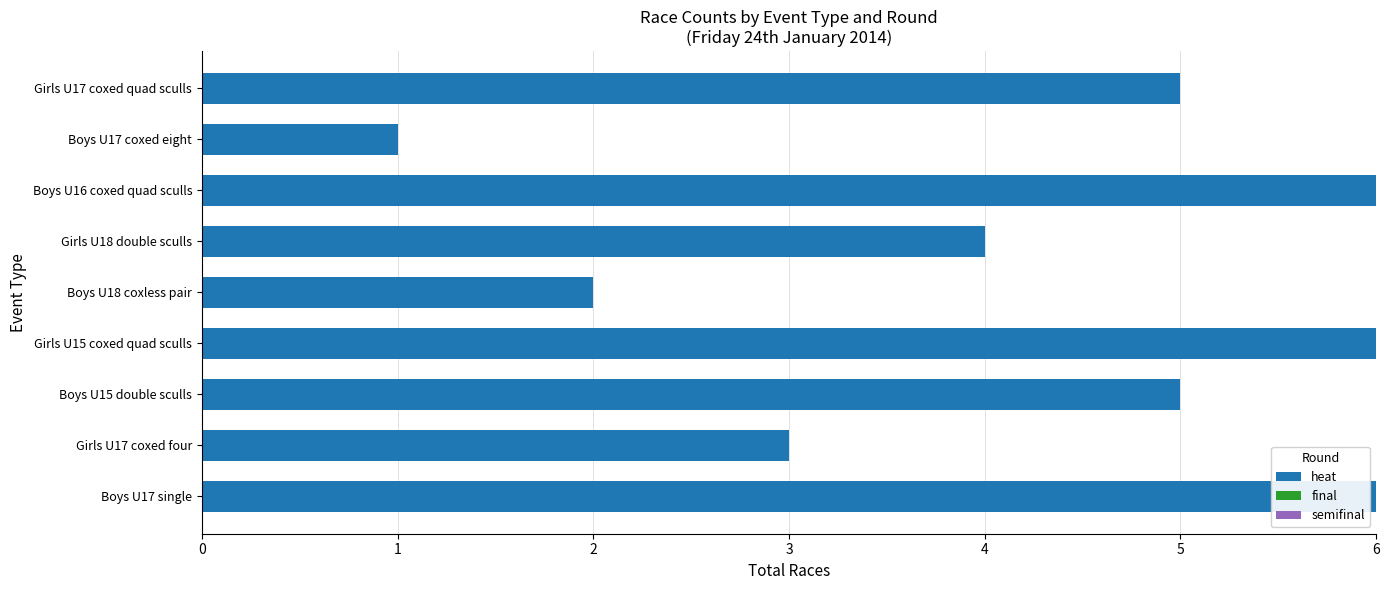

What is the greatest value displayed?

6